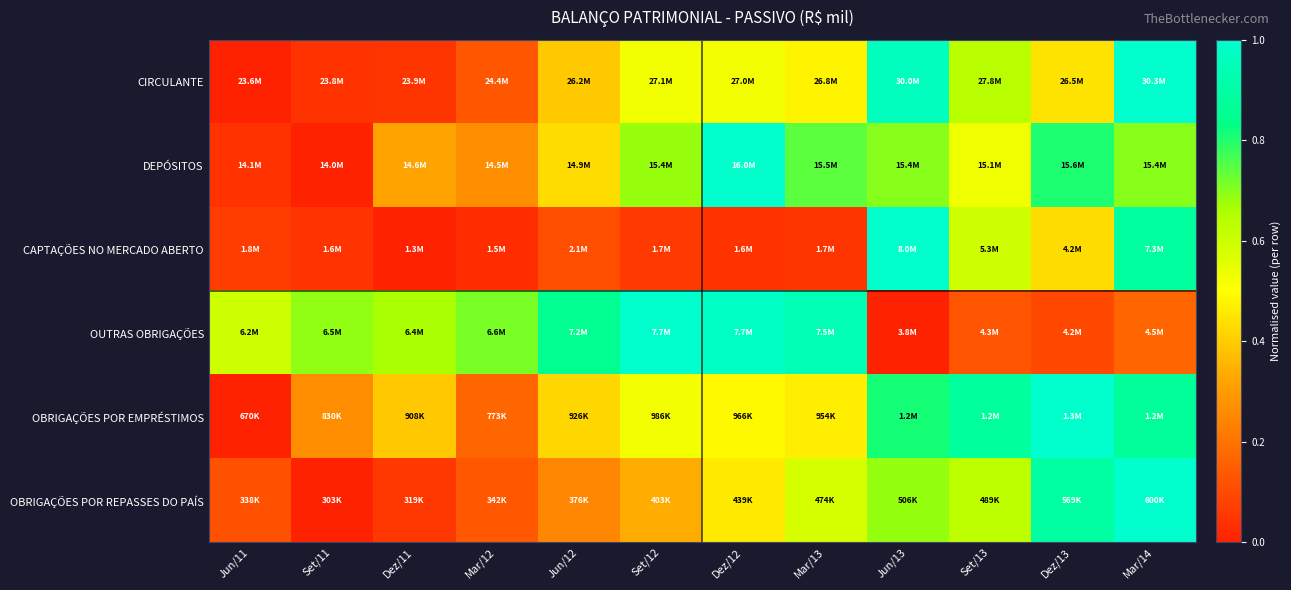

Which series has the largest range (max minus min)?

CIRCULANTE